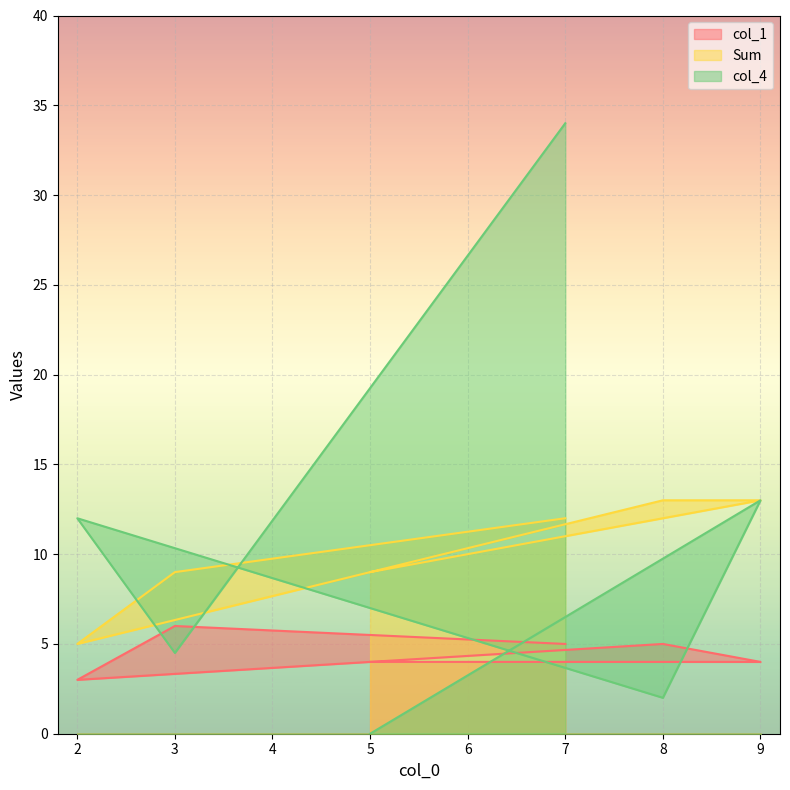

At how many categories does at least one series exceed 3?

6